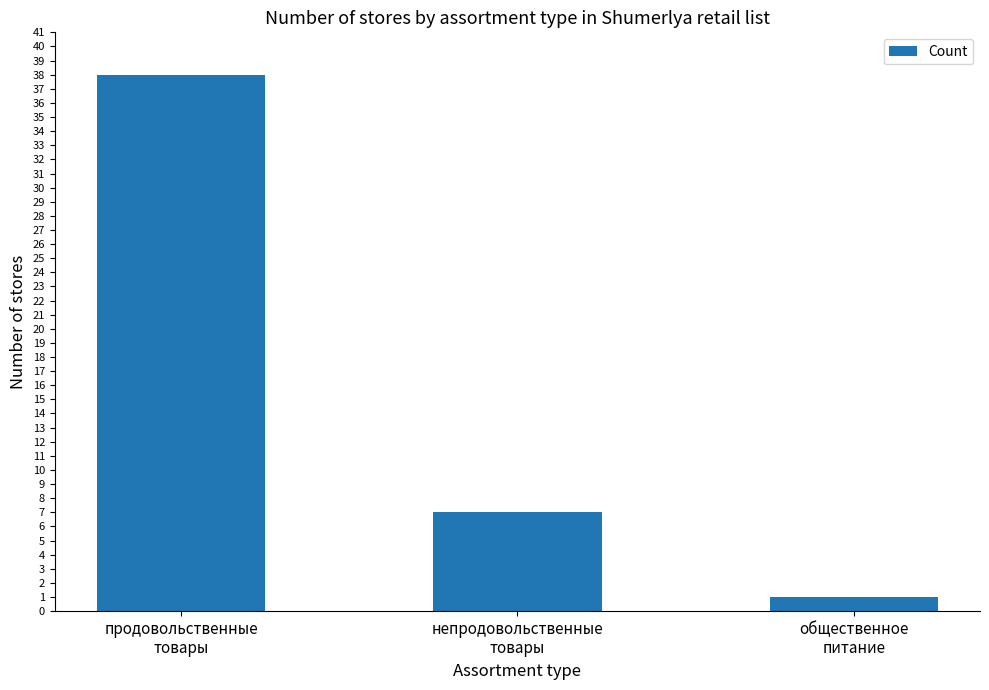

True or false: the data shows 23 at продовольственные
товары.

False